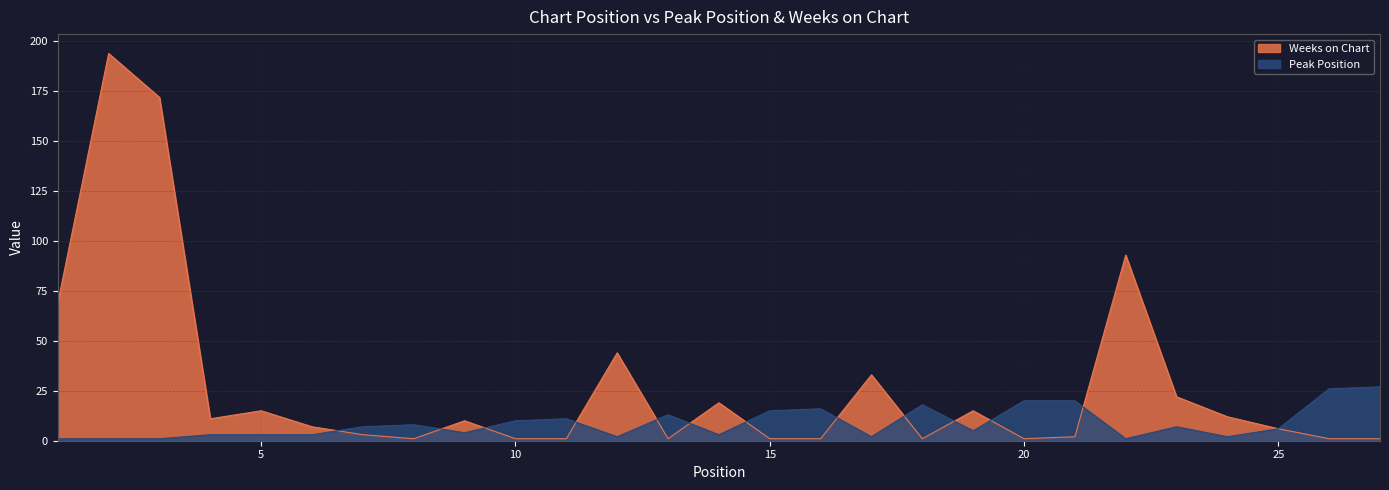

How many times do Weeks on Chart and Peak Position cross each other?

12